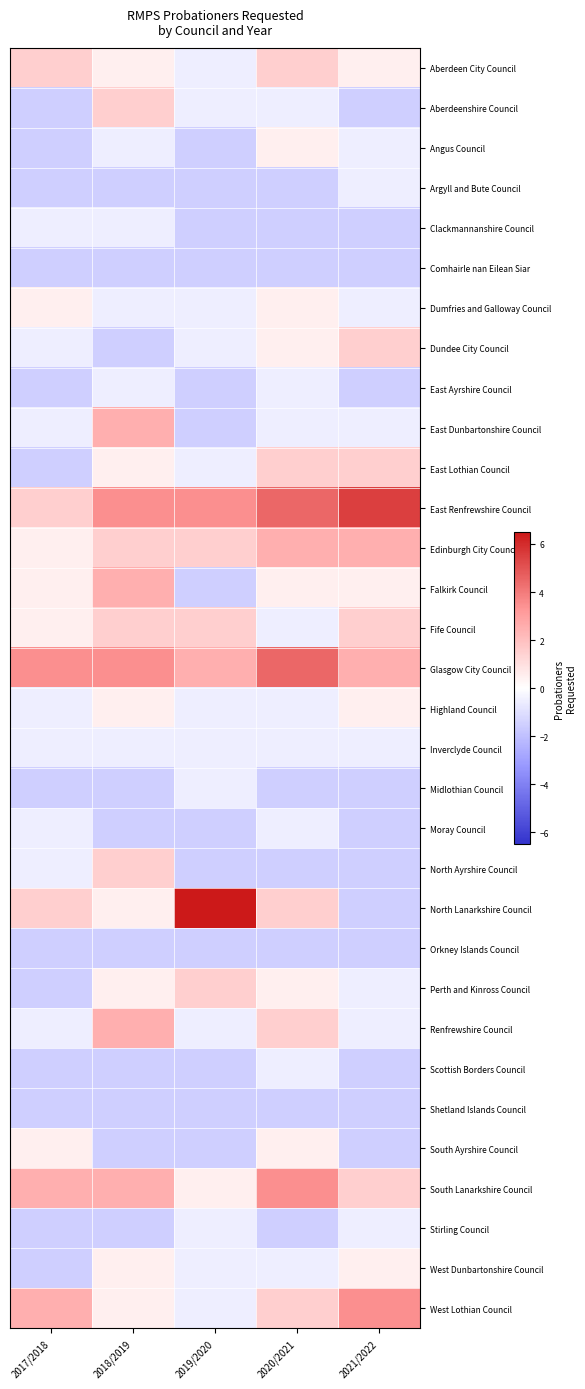

Between 2018/2019 and 2020/2021, which is larger?

2020/2021